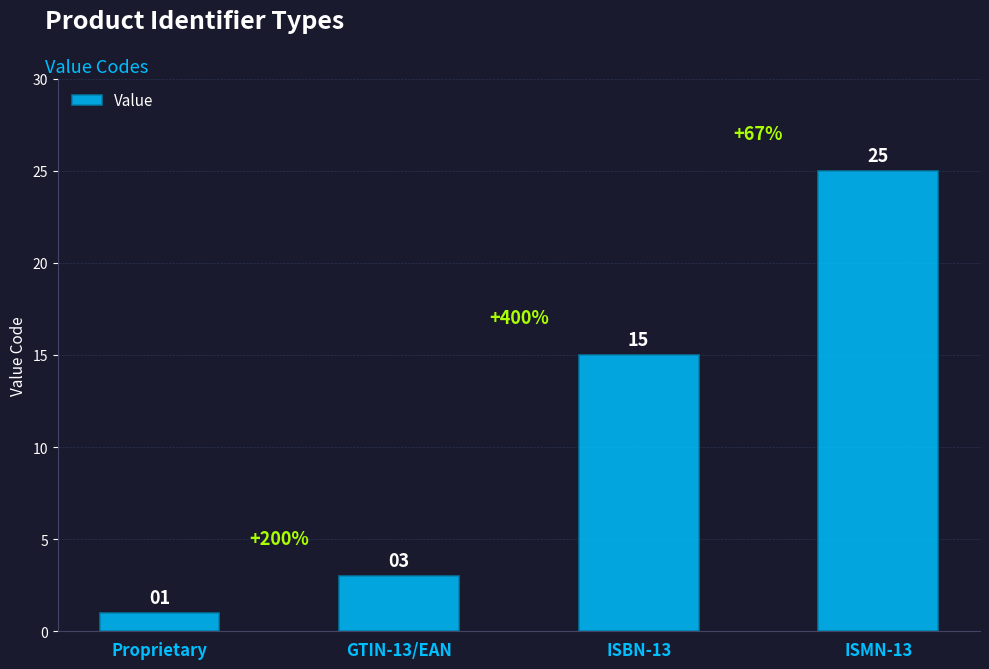

At which label is the value closest to 13?

ISBN-13